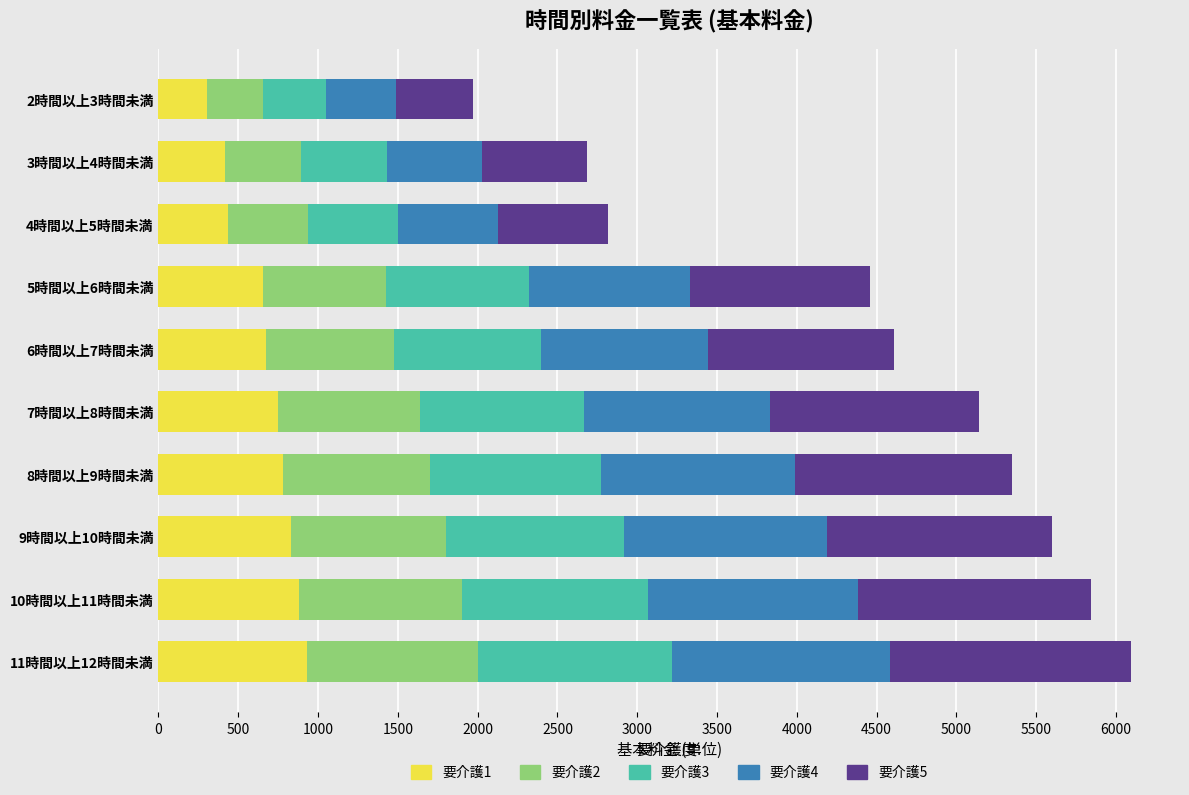

What is the highest value of the 要介護1 series?

930